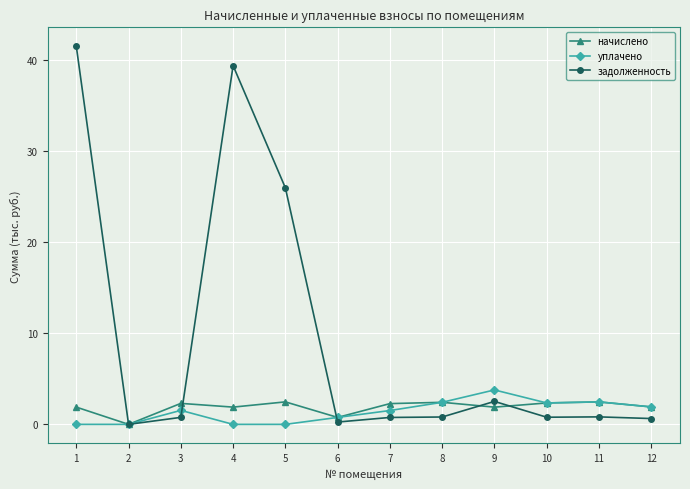

At which label is начислено closest to 1?

6